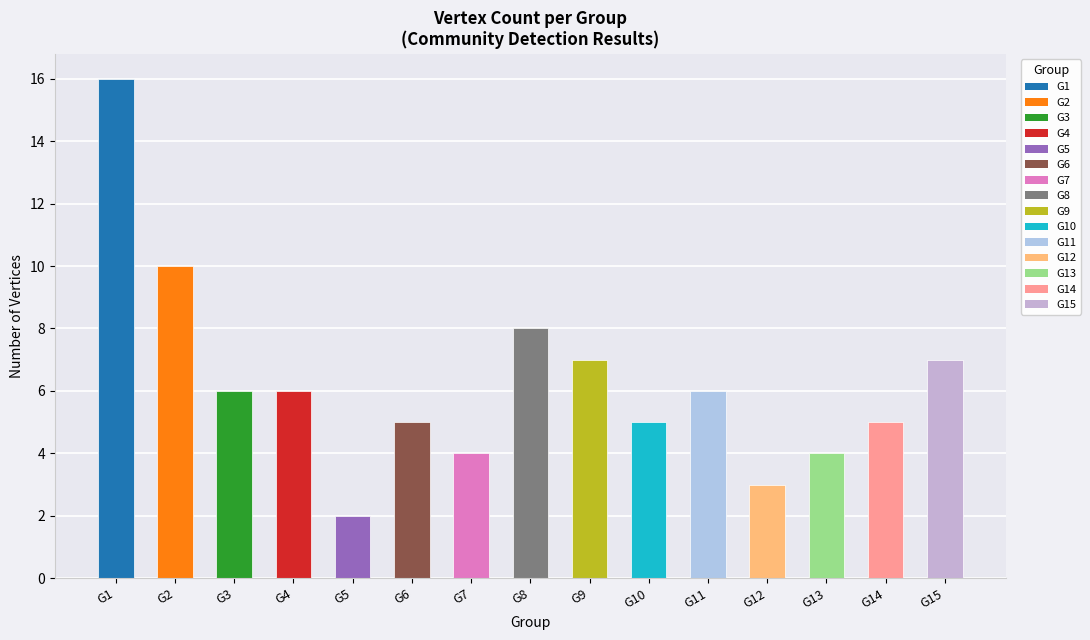

Between G8 and G12, which is larger?

G8